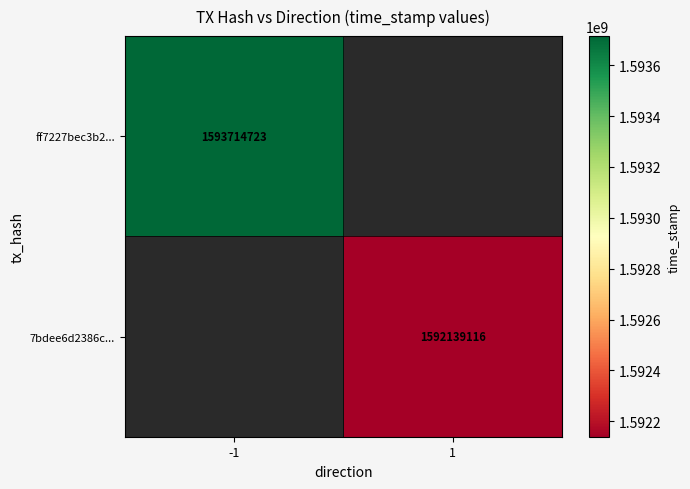

Is the value of 7bdee6d2386c... at 1 greater than the value of ff7227bec3b2... at -1?

No